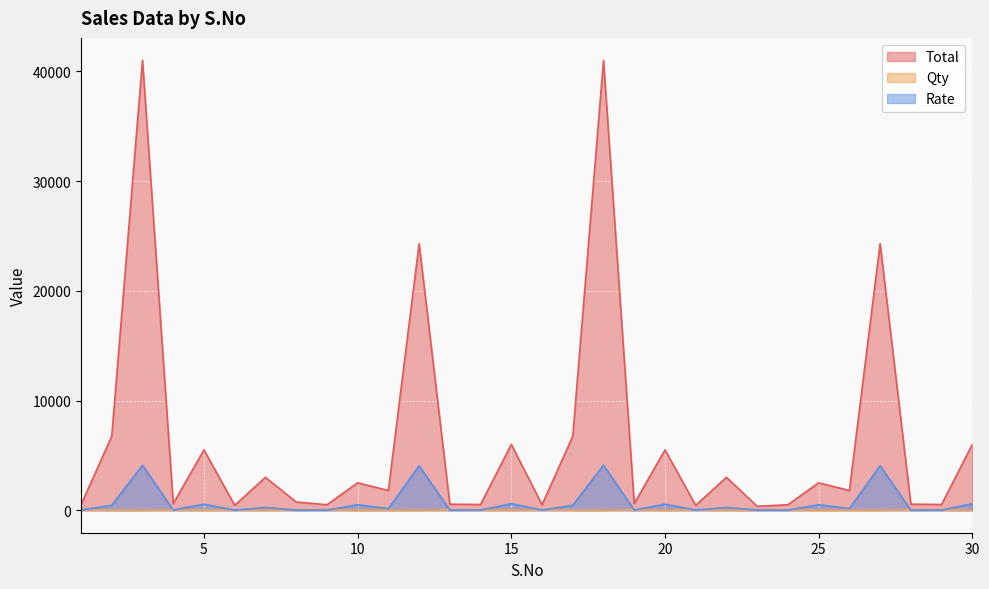

What are all the series names shown in the legend?

Total, Qty, Rate